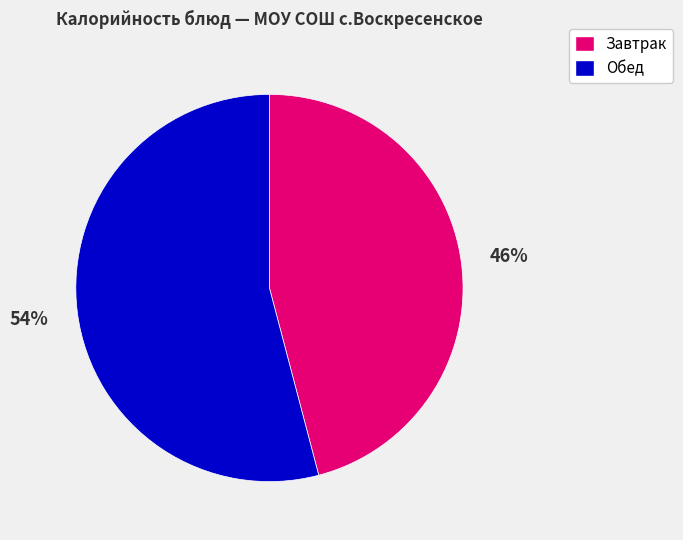

To the nearest percent, what is the difference between the largest and smallest slice percentages?

8%